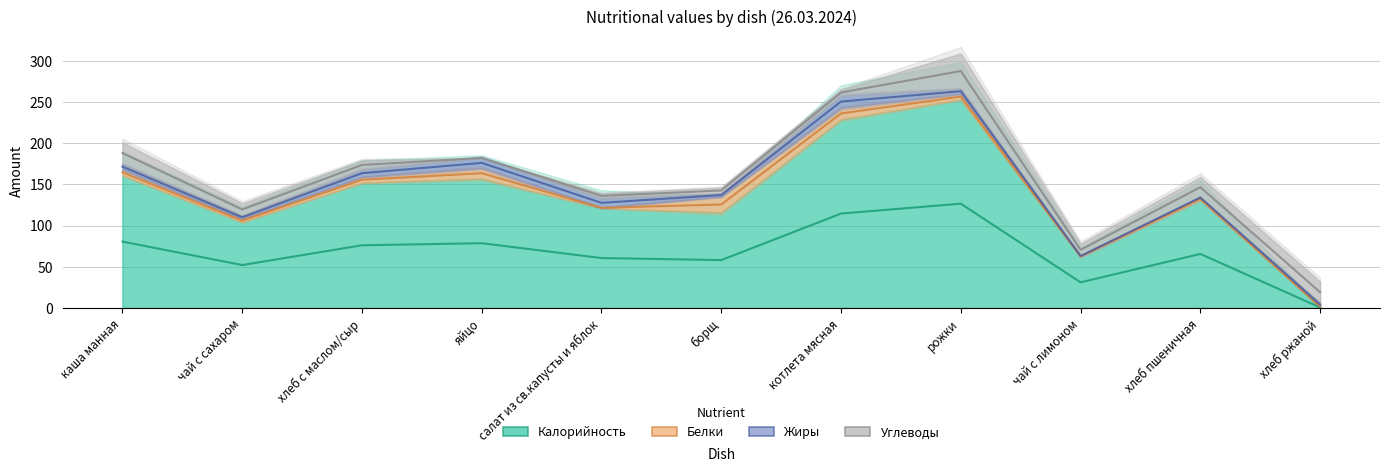

Reading left to right, what are all the values shown in this chart?

Калорийность: 161	104	152	157	121	116	229	253	62	131	1
Белки: 7	4	7	13	1	19	14	7	1	3	1
Жиры: 7	4	9	12	11	4	15	6	0	0	4
Углеводы: 26	15	11	0	6	7	7	43	15	25	26